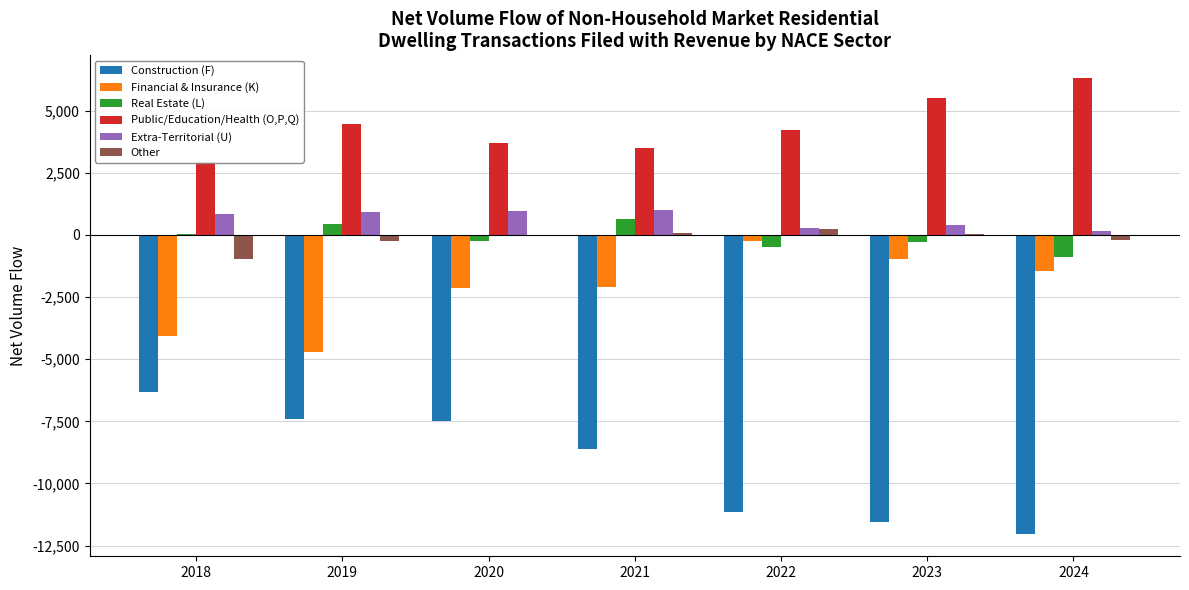

List the labels in order of Financial & Insurance (K) value, smallest first.

2019, 2018, 2020, 2021, 2024, 2023, 2022